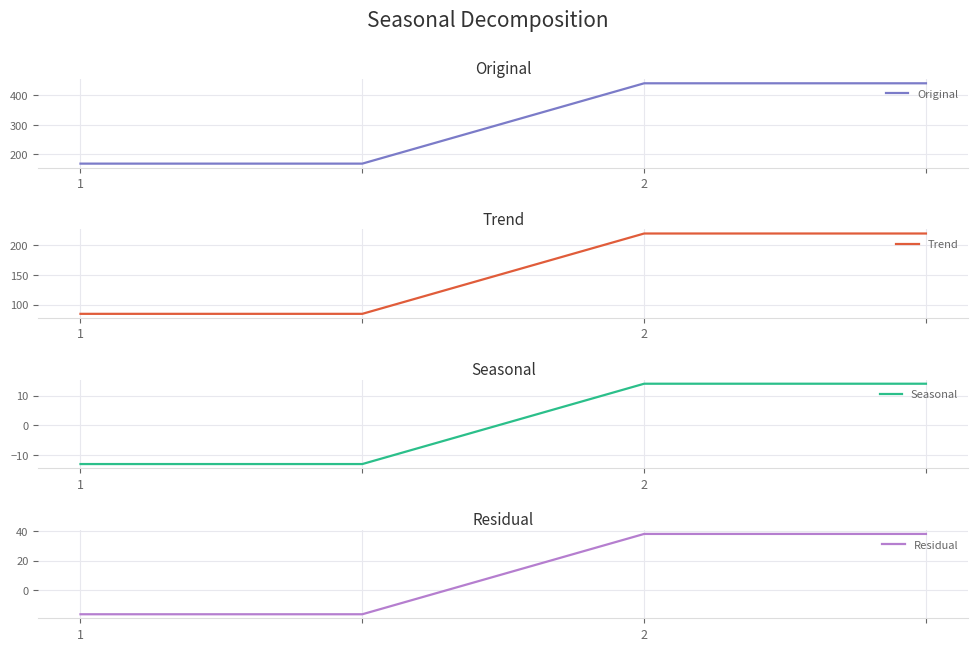

True or false: Original has more than 2 interior local peaks.

False